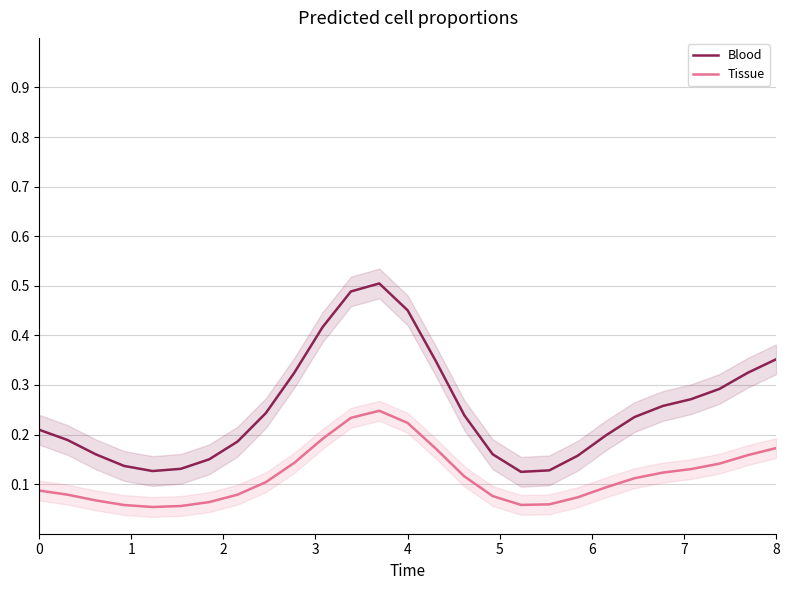

How many lines are shown in the chart?

2